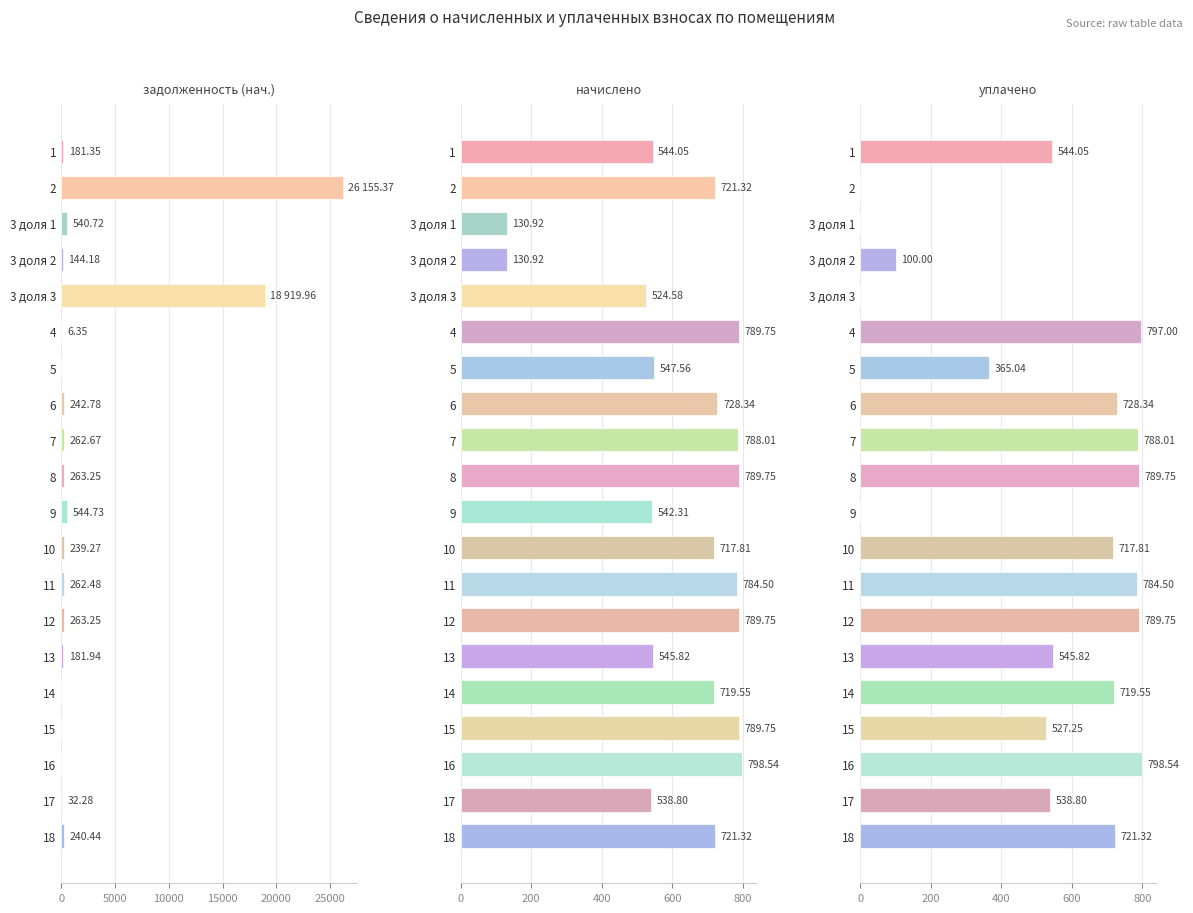

How many groups of bars are there?

20